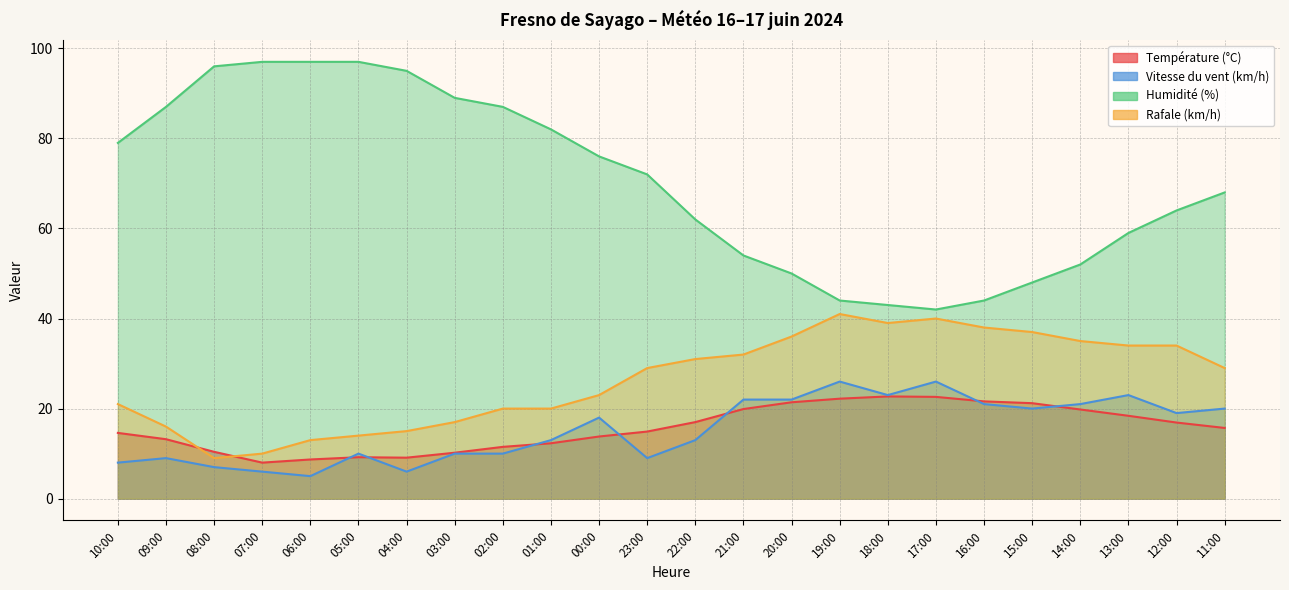

How many data points does each series have?

24